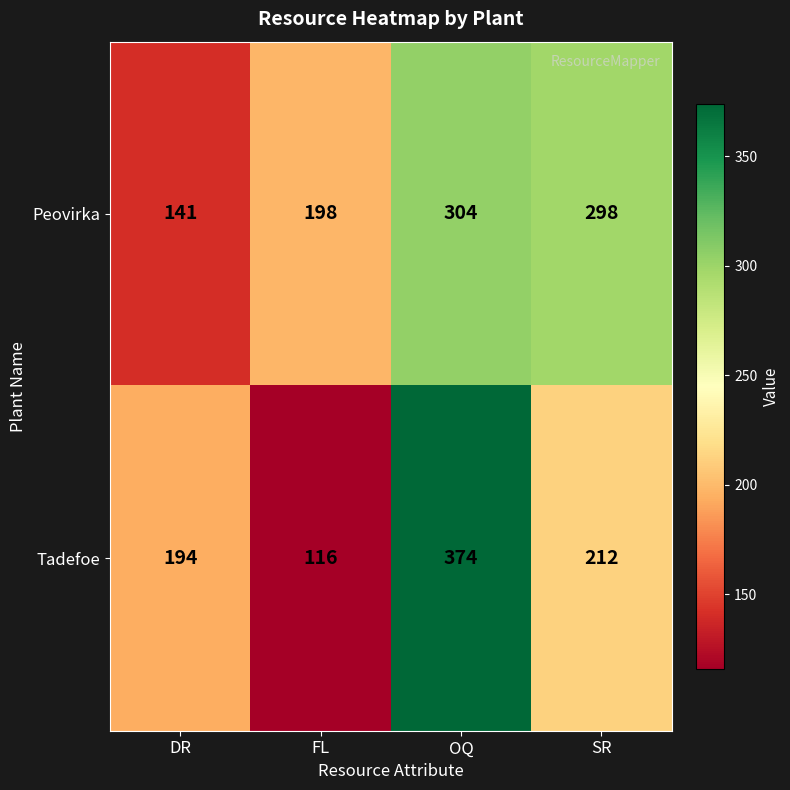

At which label is Peovirka closest to 222?

FL